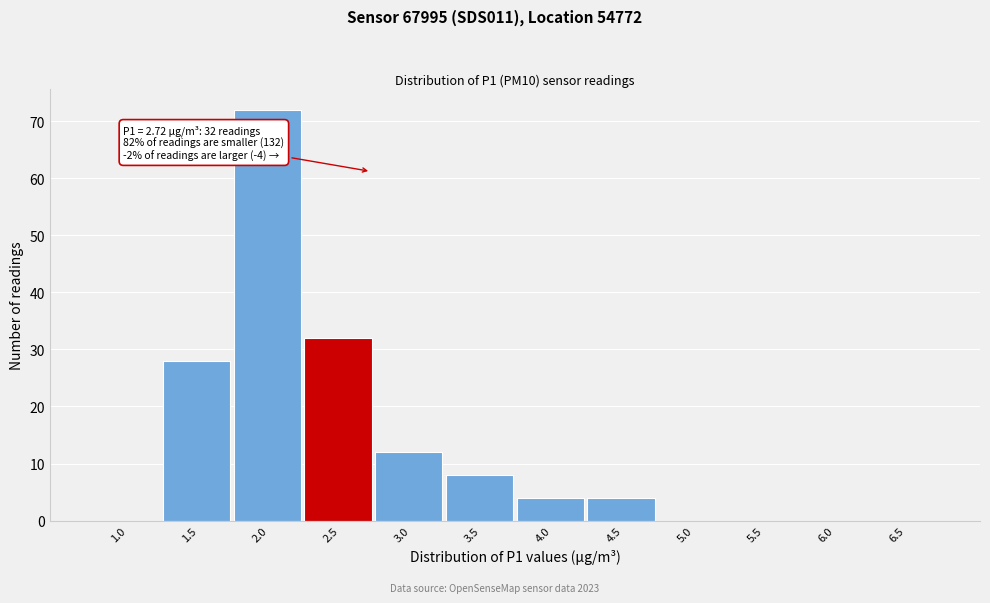

Reading right to left, list all the values displayed in this chart.

6.5=0	6.0=0	5.5=0	5.0=0	4.5=4	4.0=4	3.5=8	3.0=12	2.5=32	2.0=72	1.5=28	1.0=0